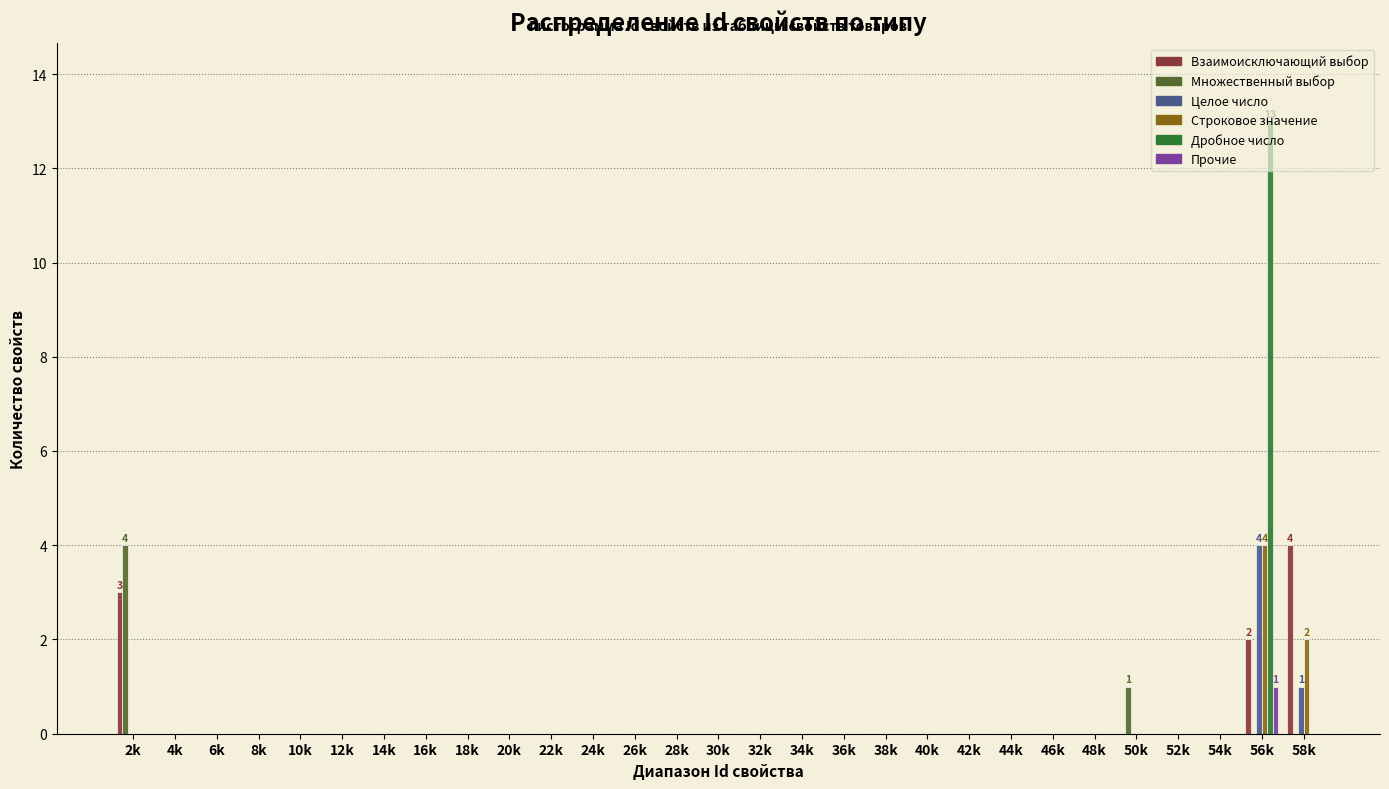

At which category is the sum across all series the highest?

56k